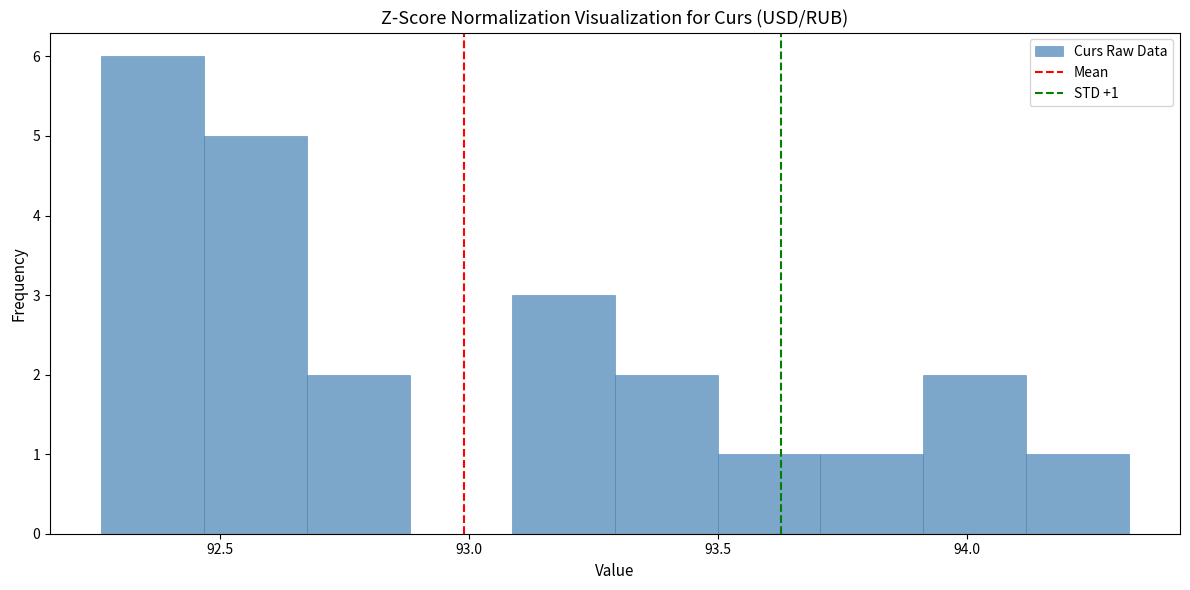

Over which range of the x-axis is the bar tallest?

92.25 to 92.45